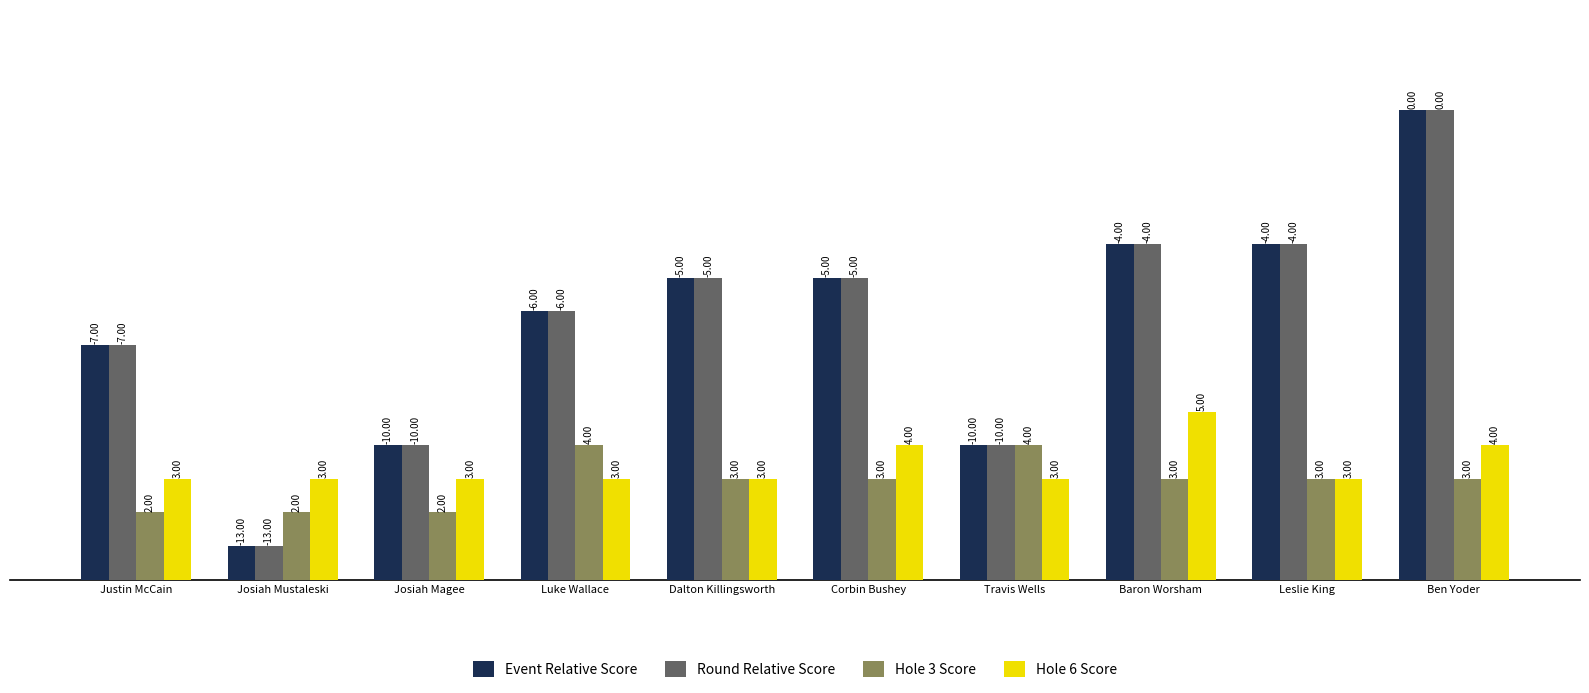

What is the difference between the highest and lowest values at Justin McCain?

5